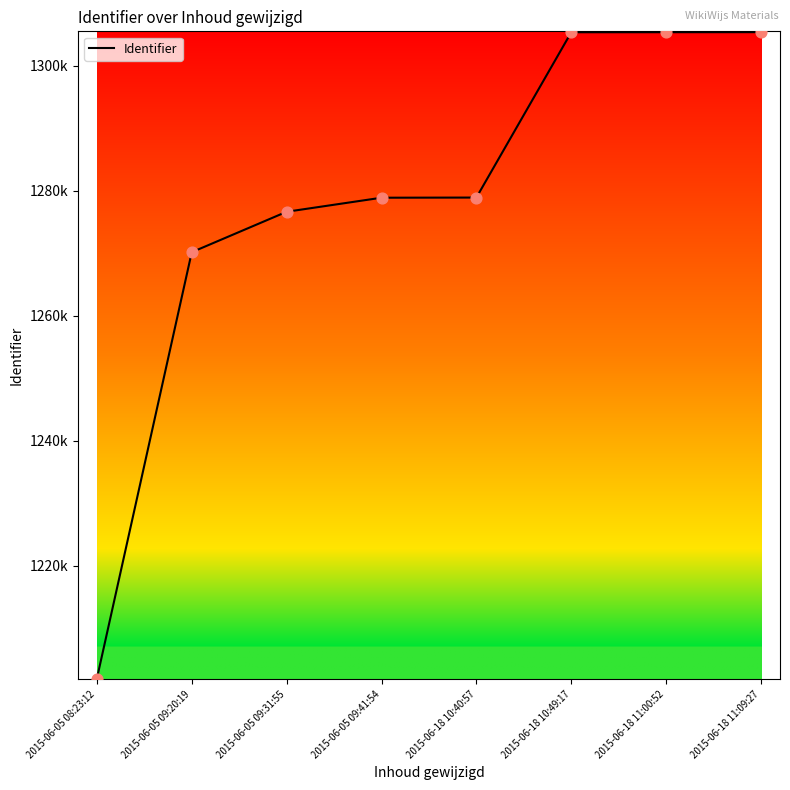

Between 2015-06-18 11:00:52 and 2015-06-18 10:49:17, which is larger?

2015-06-18 11:00:52